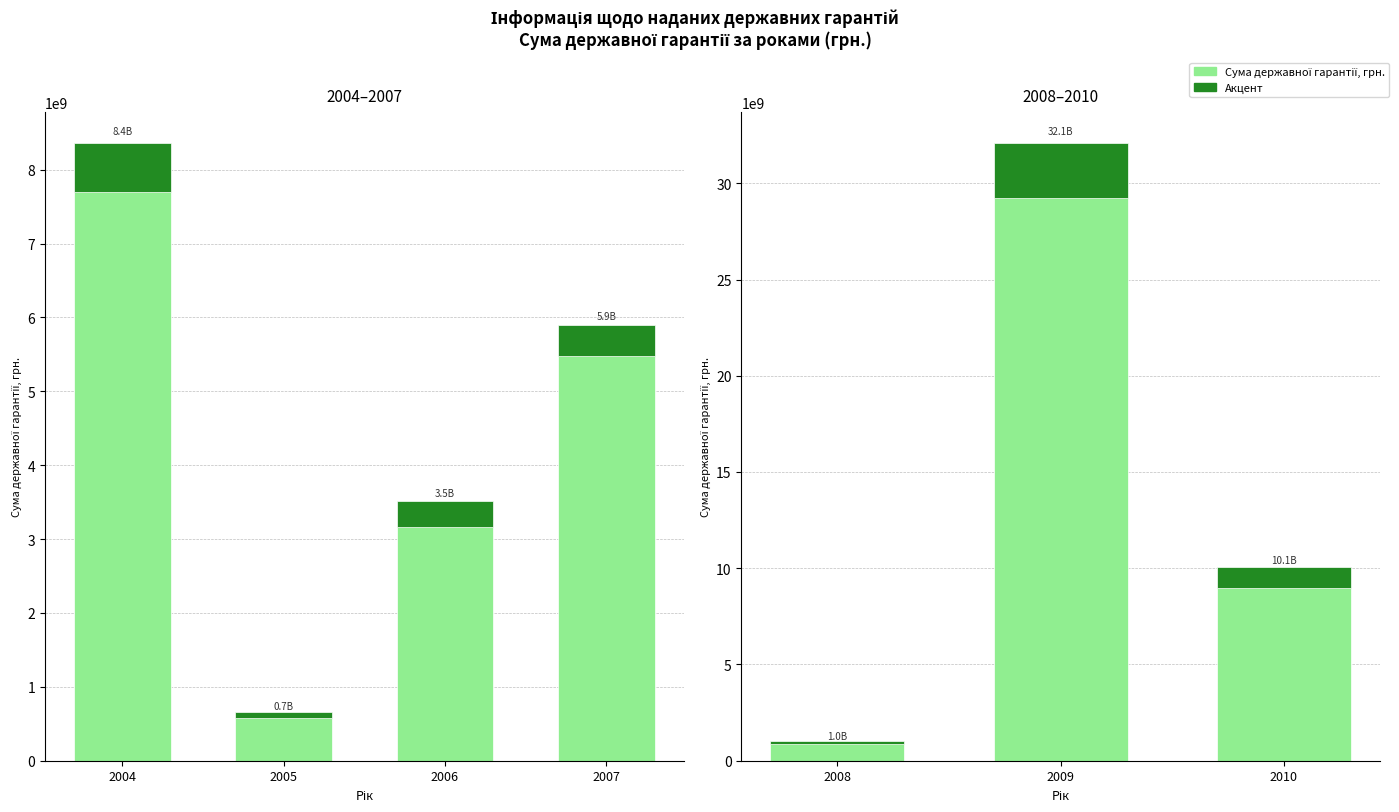

How many bars are there in each group?

2